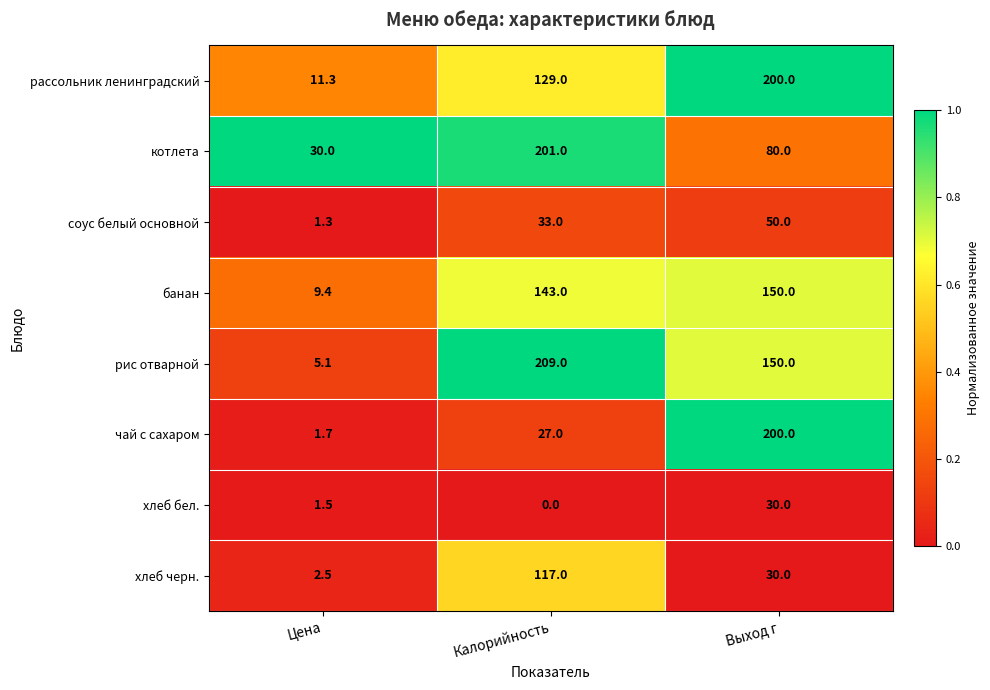

Which label corresponds to the smallest value in the chart?

Калорийность